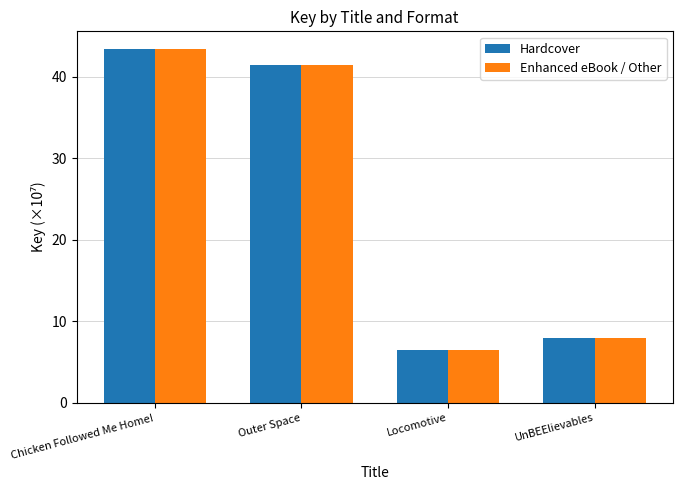

At which label does Enhanced eBook / Other first exceed 41?

Chicken Followed Me Home!